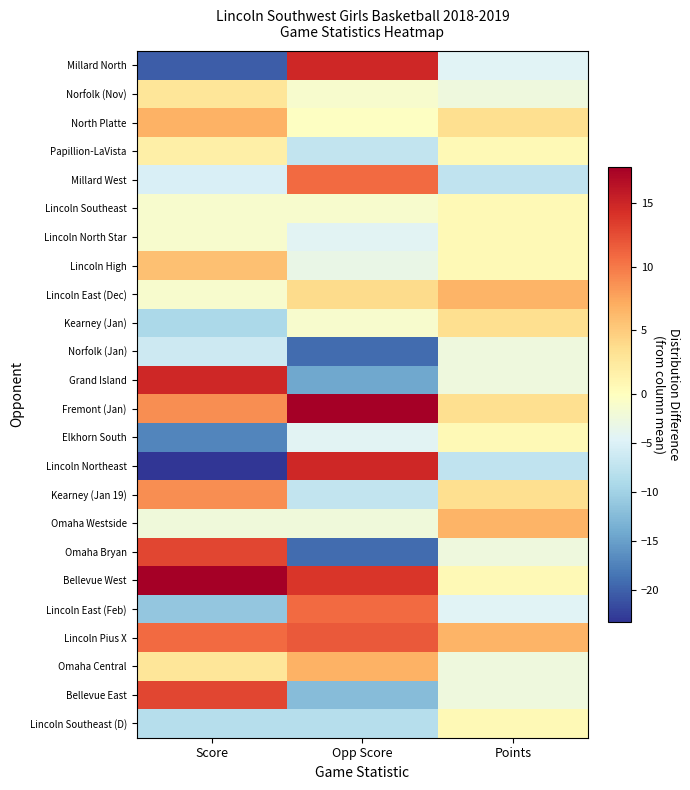

Reading left to right, list all the values displayed in this chart.

Millard North: Score=-20.2	Opp Score=14.8	Points=-4.4
Norfolk (Nov): Score=2.8	Opp Score=-1.2	Points=-2.4
North Platte: Score=6.8	Opp Score=-0.2	Points=3.6
Papillion-LaVista: Score=1.8	Opp Score=-7.2	Points=0.6
Millard West: Score=-5.2	Opp Score=10.8	Points=-7.4
Lincoln Southeast: Score=-1.2	Opp Score=-1.2	Points=0.6
Lincoln North Star: Score=-1.2	Opp Score=-4.2	Points=0.6
Lincoln High: Score=5.8	Opp Score=-3.2	Points=0.6
Lincoln East (Dec): Score=-1.2	Opp Score=3.8	Points=6.6
Kearney (Jan): Score=-9.2	Opp Score=-1.2	Points=3.6
Norfolk (Jan): Score=-6.2	Opp Score=-19.2	Points=-2.4
Grand Island: Score=14.8	Opp Score=-14.2	Points=-2.4
Fremont (Jan): Score=8.8	Opp Score=17.8	Points=3.6
Elkhorn South: Score=-17.2	Opp Score=-4.2	Points=0.6
Lincoln Northeast: Score=-23.2	Opp Score=14.8	Points=-7.4
Kearney (Jan 19): Score=8.8	Opp Score=-7.2	Points=3.6
Omaha Westside: Score=-2.2	Opp Score=-2.2	Points=6.6
Omaha Bryan: Score=12.8	Opp Score=-19.2	Points=-2.4
Bellevue West: Score=17.8	Opp Score=13.8	Points=0.6
Lincoln East (Feb): Score=-11.2	Opp Score=10.8	Points=-4.4
Lincoln Pius X: Score=10.8	Opp Score=11.8	Points=6.6
Omaha Central: Score=2.8	Opp Score=6.8	Points=-2.4
Bellevue East: Score=12.8	Opp Score=-12.2	Points=-2.4
Lincoln Southeast (D): Score=-8.2	Opp Score=-8.2	Points=0.6